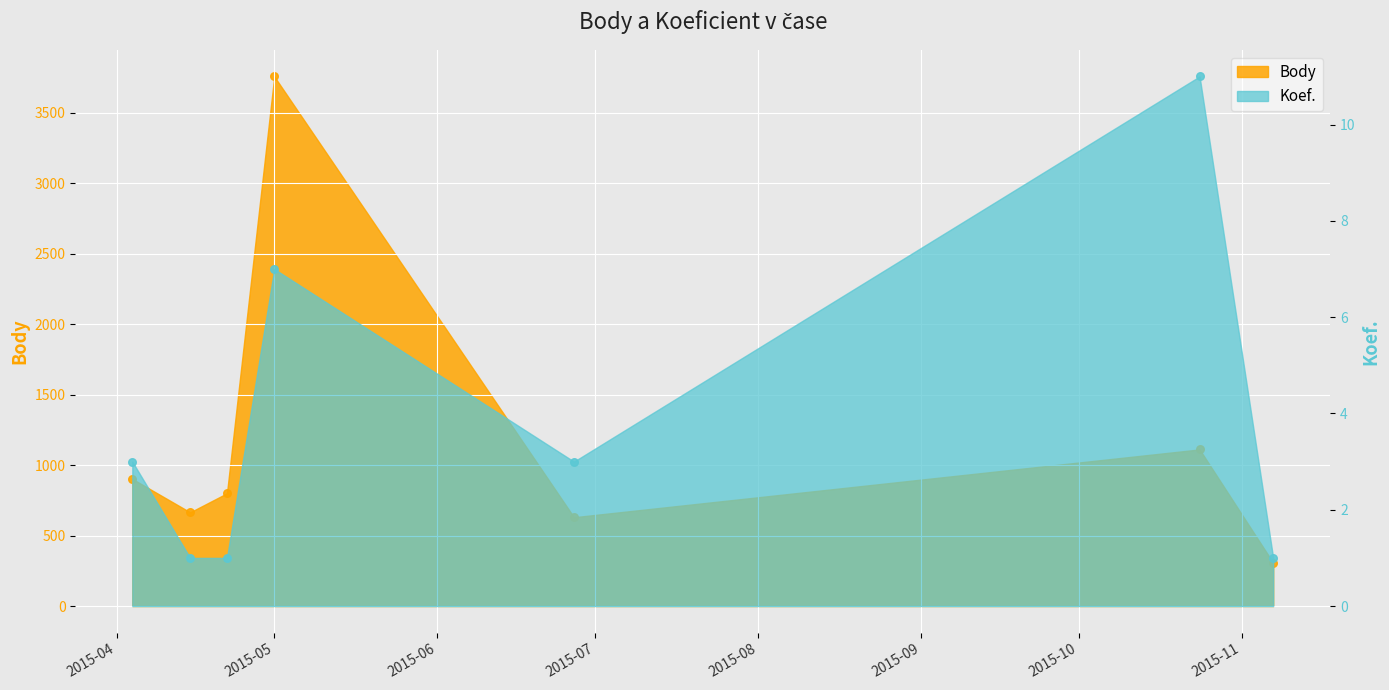

At which category is the sum across all series the highest?

2015-05